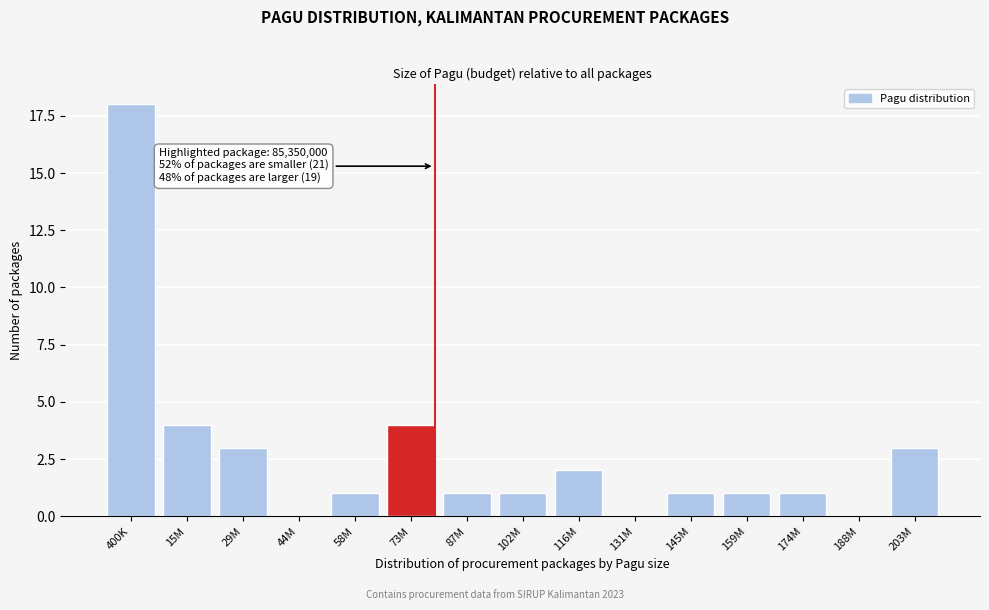

Reading left to right, list all the values displayed in this chart.

400K=18	15M=4	29M=3	44M=0	58M=1	73M=4	87M=1	102M=1	116M=2	131M=0	145M=1	159M=1	174M=1	188M=0	203M=3